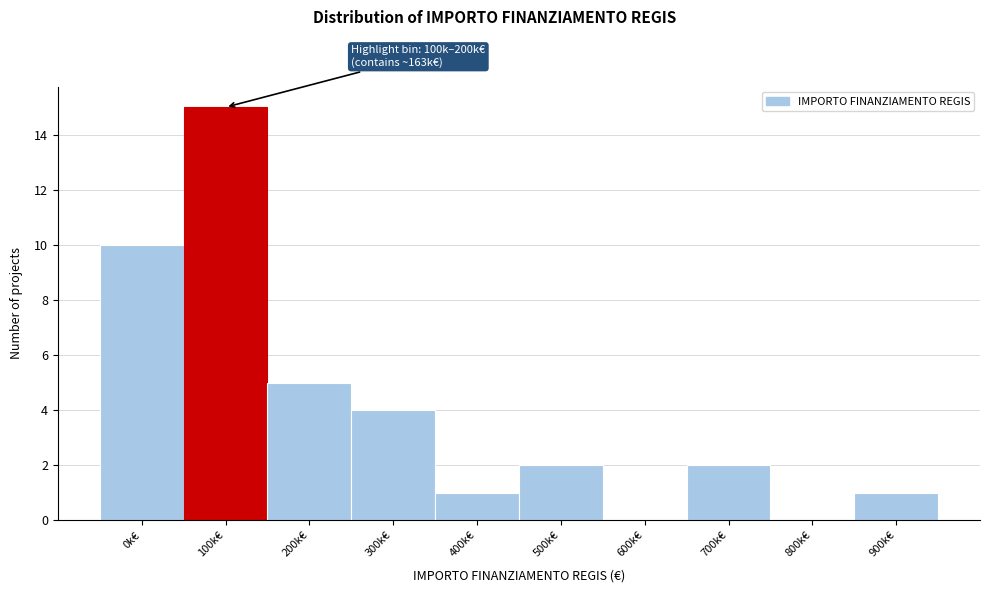

Reading right to left, list all the values displayed in this chart.

900k€=1	800k€=0	700k€=2	600k€=0	500k€=2	400k€=1	300k€=4	200k€=5	100k€=15	0k€=10